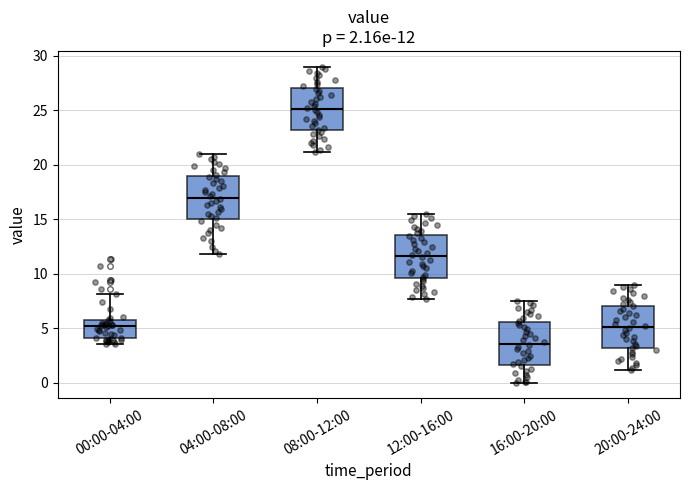

Which box's median line is the highest?

08:00-12:00